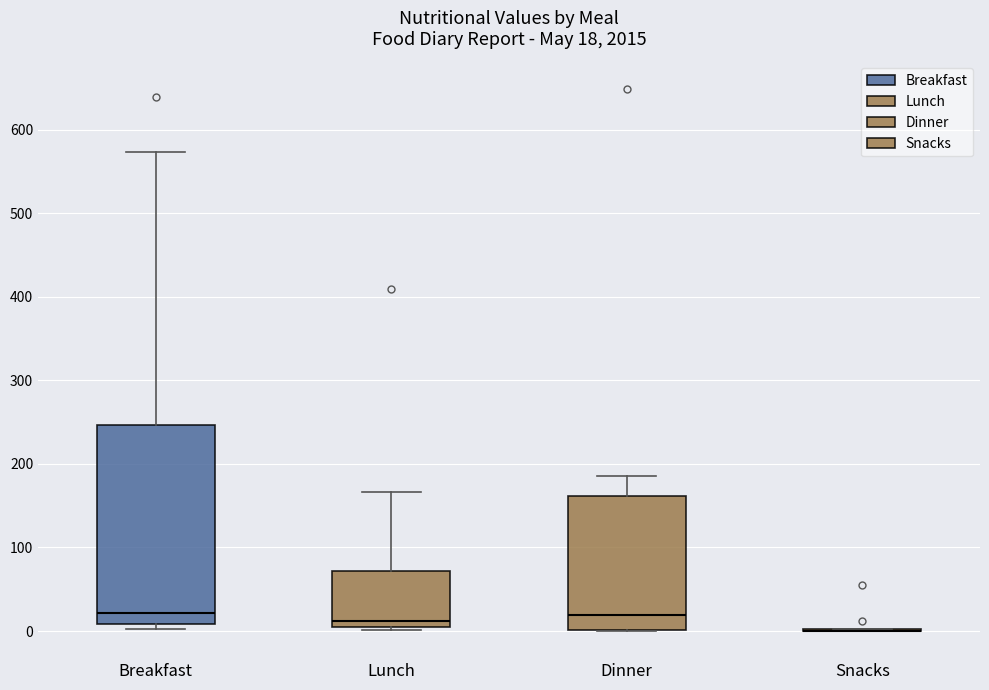

Comparing the boxes themselves (not the whiskers), which one is the tallest?

Breakfast